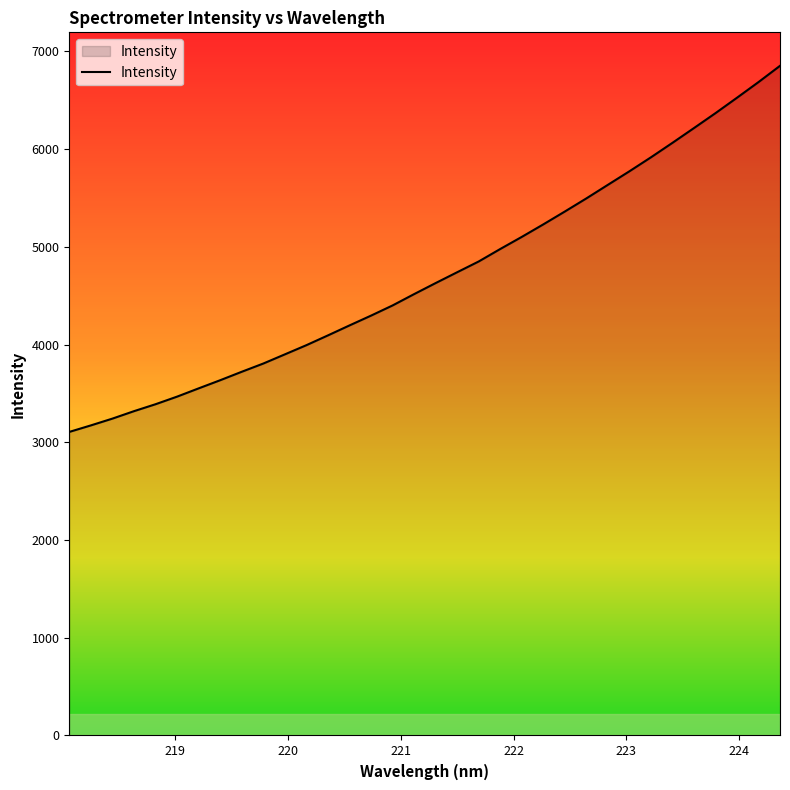

What is the smallest value displayed?

3105.9